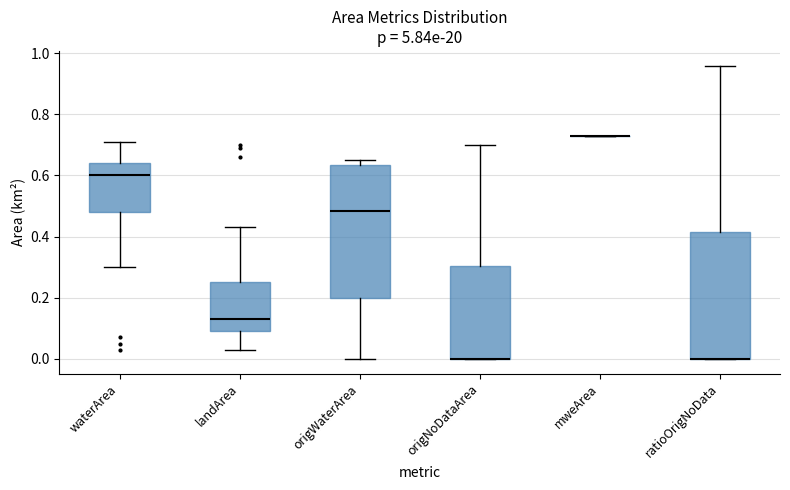

Which box is the tallest, from its lower edge to its upper edge?

origWaterArea